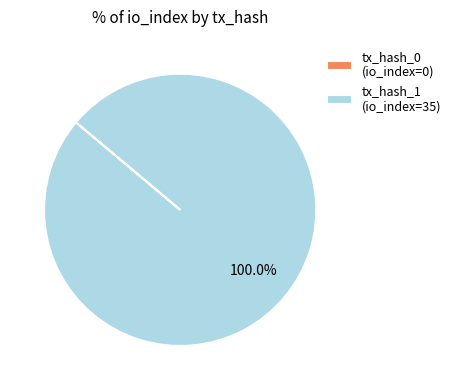

Does any single category account for the majority?

Yes